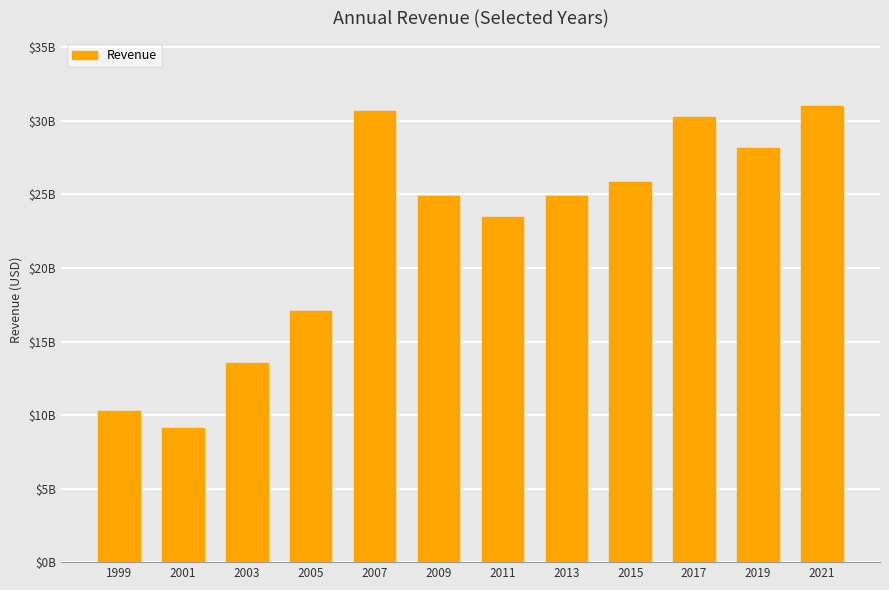

List the labels in order of value, largest first.

2021, 2007, 2017, 2019, 2015, 2013, 2009, 2011, 2005, 2003, 1999, 2001